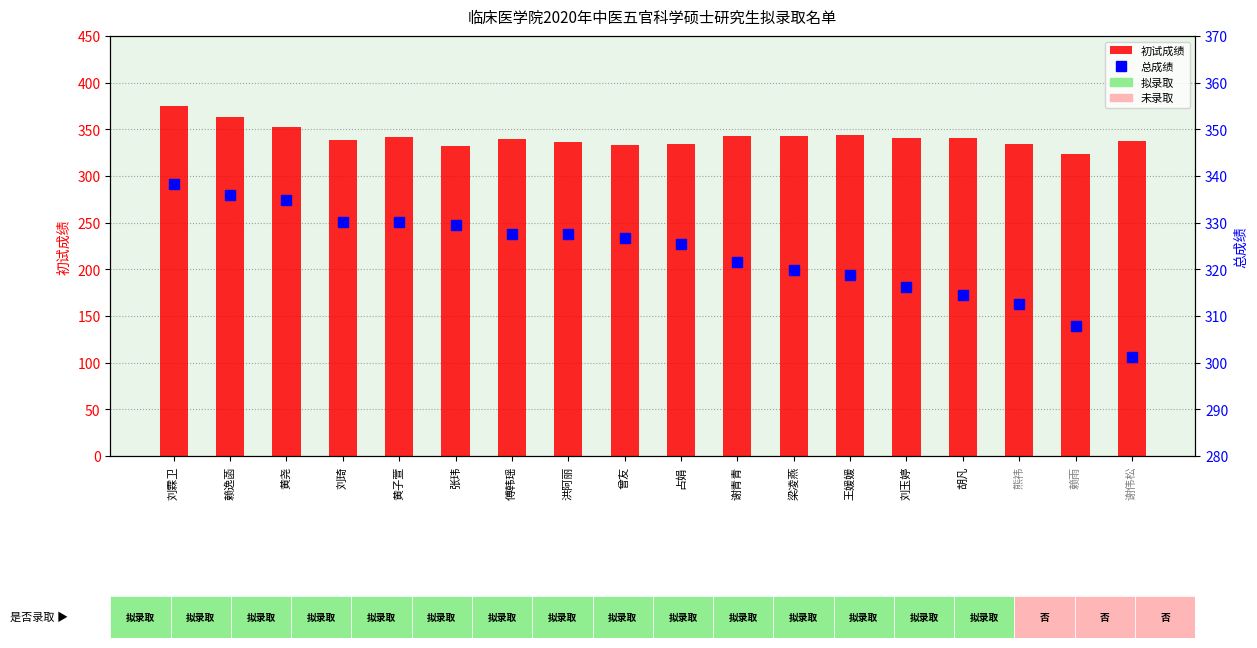

Reading right to left, what are all the values shown in this chart?

初试成绩: 谢伟松=337.0	赖雨=324.0	熊祎=334.0	胡凡=341.0	刘玉婷=341.0	王媛媛=344.0	梁凌燕=343.0	谢青青=343.0	占娟=334.0	曾友=333.0	洪阿丽=336.0	傅韩瑶=340.0	张玮=332.0	黄子萱=342.0	刘琦=339.0	黄尧=352.0	赖逸菡=363.0	刘霖卫=375.0
总成绩: 谢伟松=301.2	赖雨=307.8	熊祎=312.7	胡凡=314.5	刘玉婷=316.2	王媛媛=318.8	梁凌燕=319.8	谢青青=321.7	占娟=325.5	曾友=326.7	洪阿丽=327.5	傅韩瑶=327.5	张玮=329.5	黄子萱=330.2	刘琦=330.2	黄尧=334.8	赖逸菡=335.8	刘霖卫=338.3